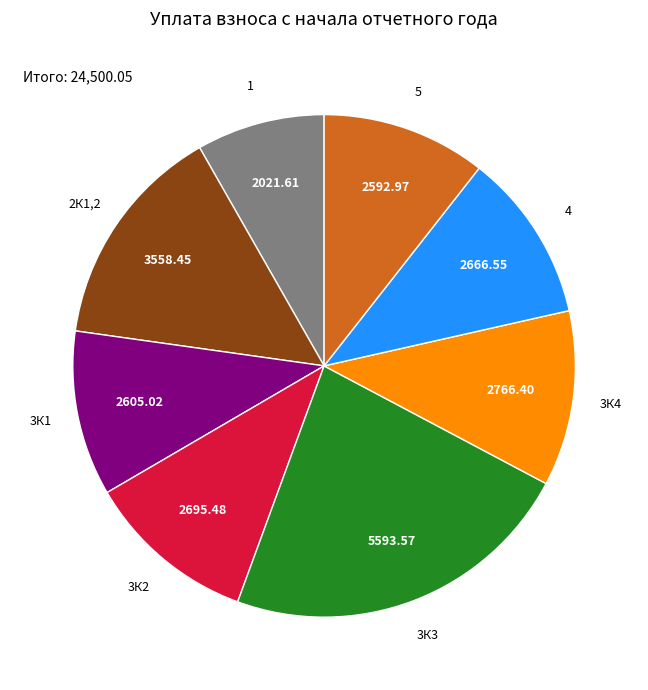

Does any single category account for the majority?

No